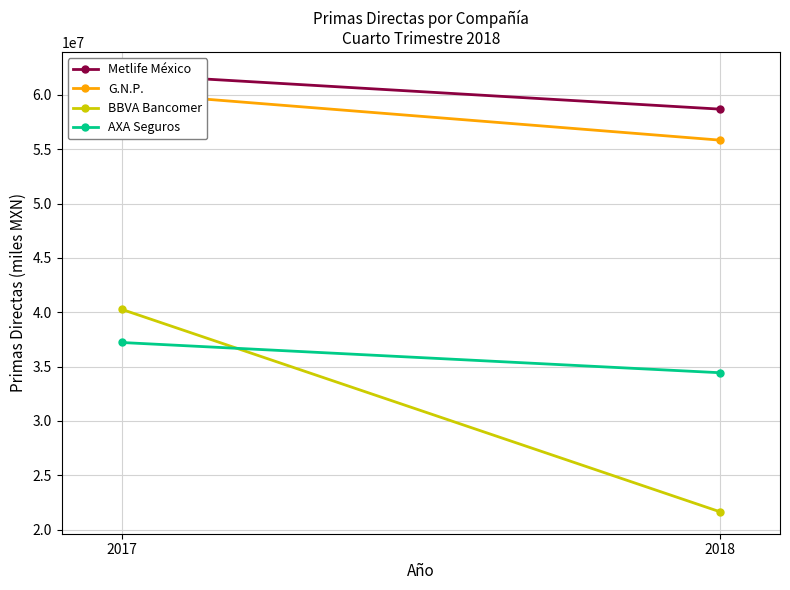

Reading right to left, transcribe all the data shown in this chart.

Metlife México: 58684893	61906709
G.N.P.: 55831260	60220828
BBVA Bancomer: 21627789	40268503
AXA Seguros: 34428149	37211706